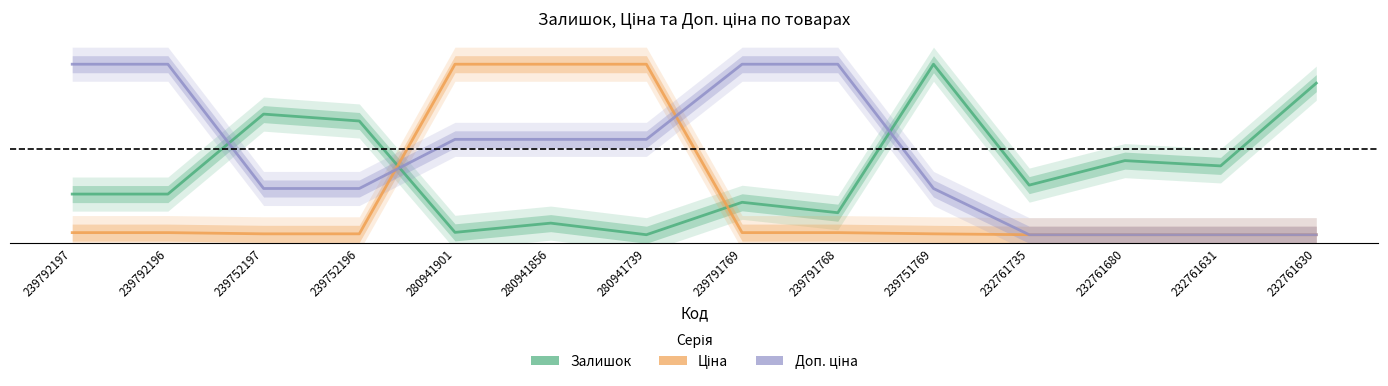

What value does the Залишок series have at 239791769?

0.2